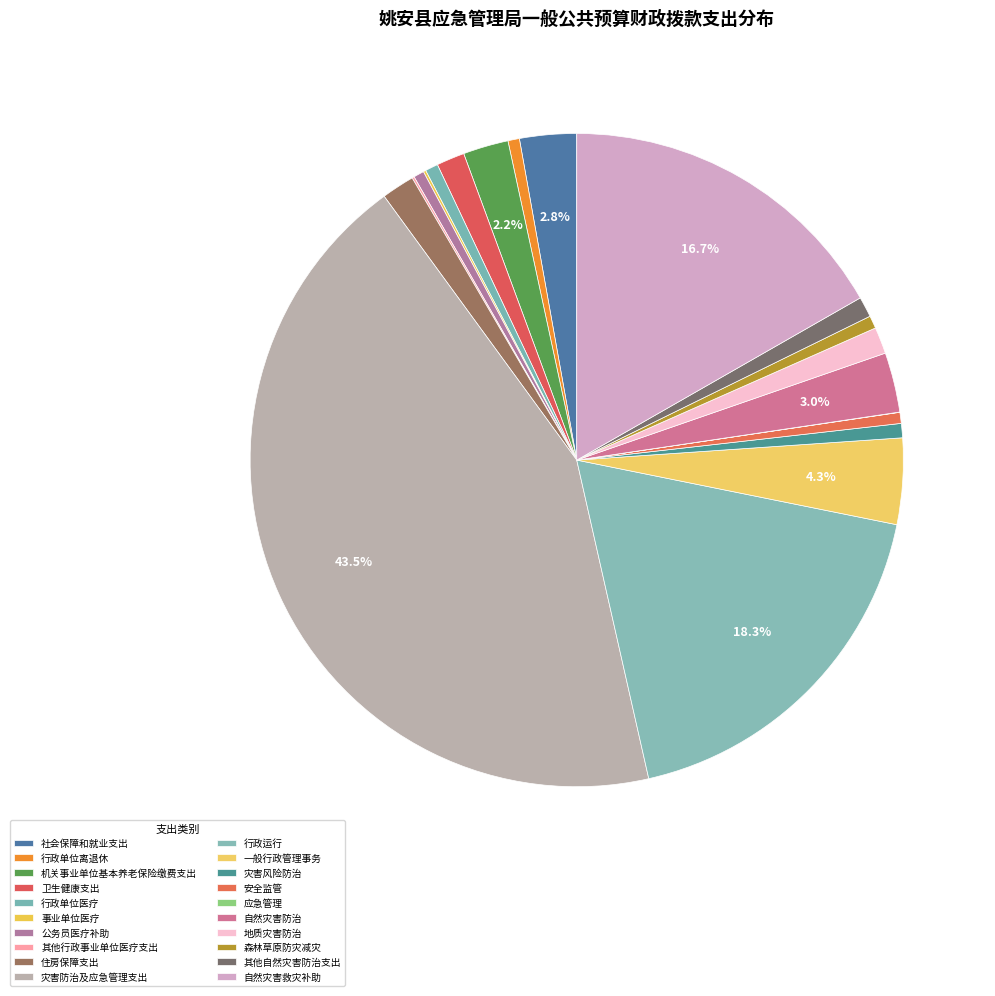

What percentage is NOT represented by 社会保障和就业支出?

97.2%